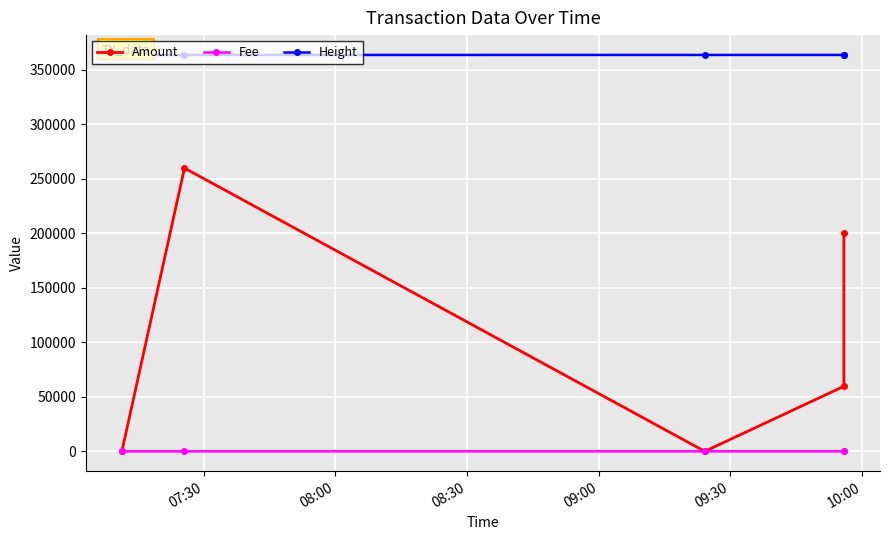

At 09:00, list the series in order from largest to smallest.

Height, Amount, Fee